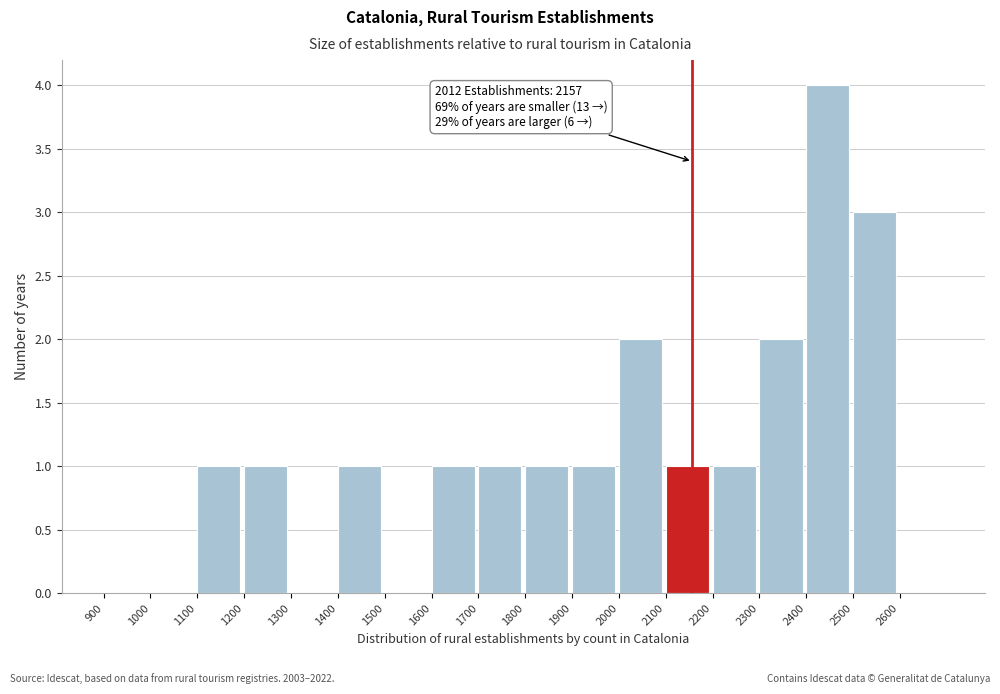

Which range on the x-axis has the tallest bar?

2400 to 2500